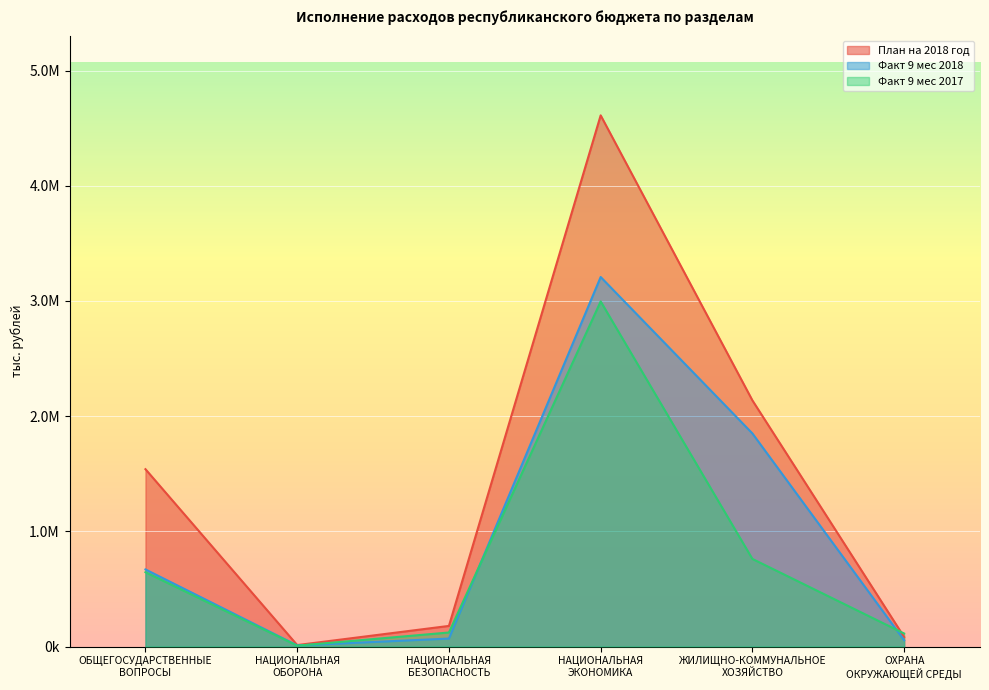

Between НАЦИОНАЛЬНАЯ
ЭКОНОМИКА and ЖИЛИЩНО-КОММУНАЛЬНОЕ
ХОЗЯЙСТВО, which series saw the biggest shift?

План на 2018 год